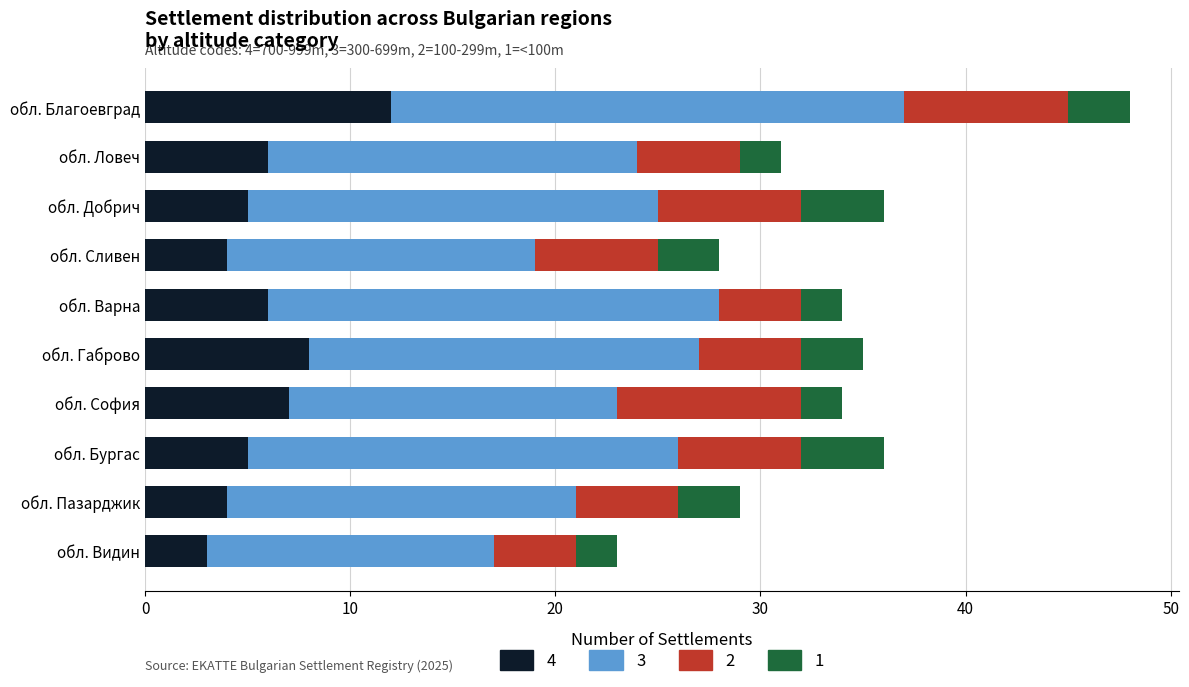

Which category has the highest value in the 4 series?

обл. Благоевград